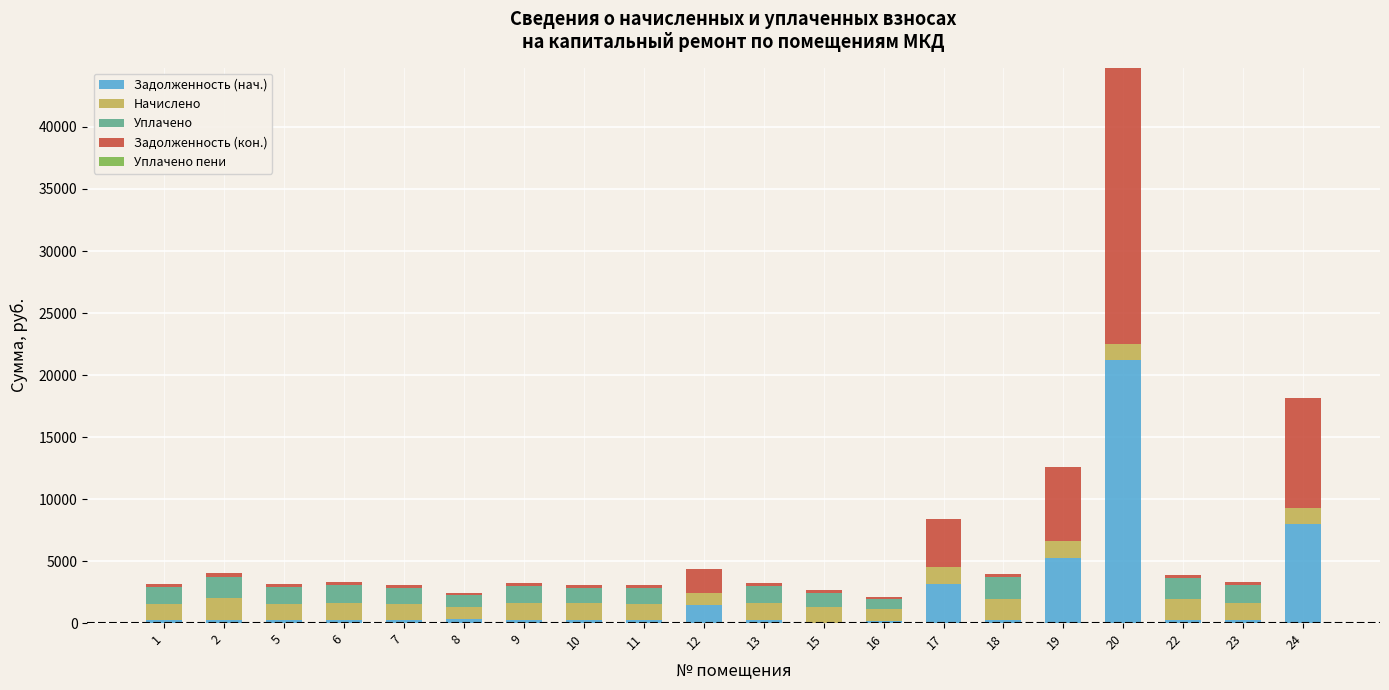

At which category is the sum across all series the highest?

20